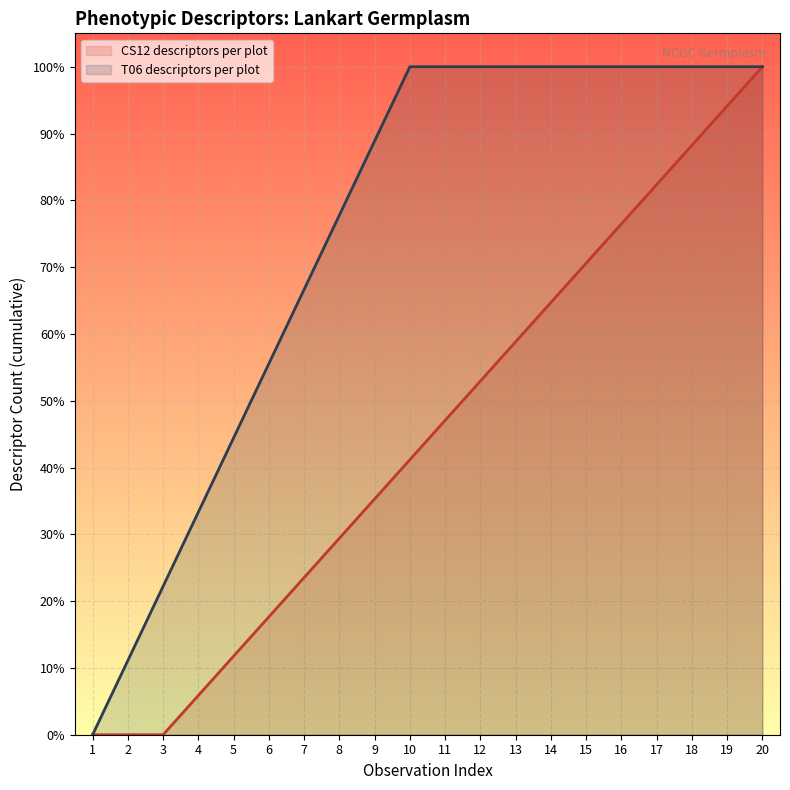

The value of T06 descriptors per plot at 7 is 66.7. True or false?

True